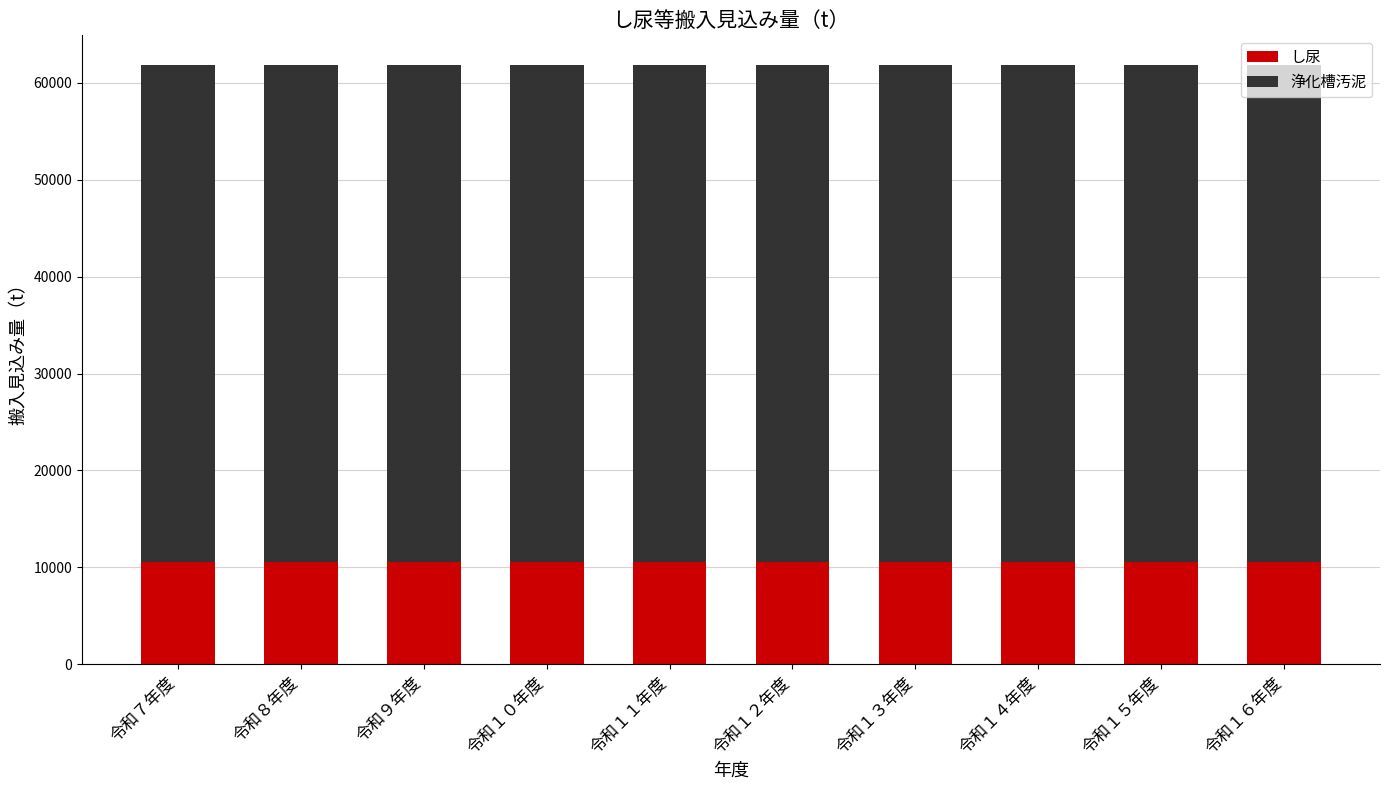

What is the total value across all series at 令和８年度?

61820.4